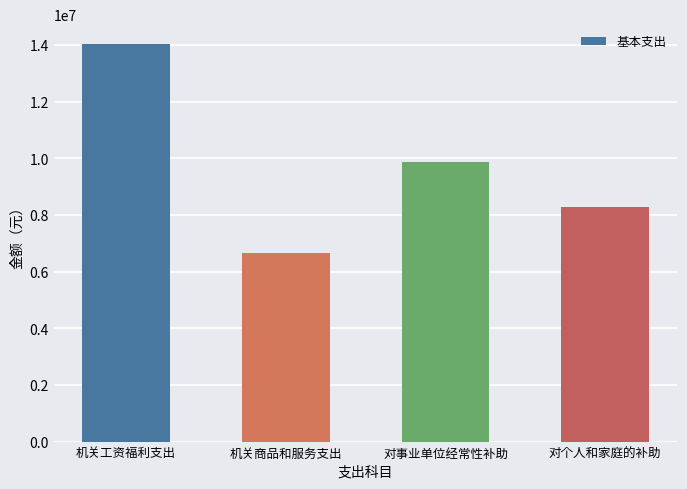

Is it true that the value at 对事业单位经常性补助 is 16429386.5?

False